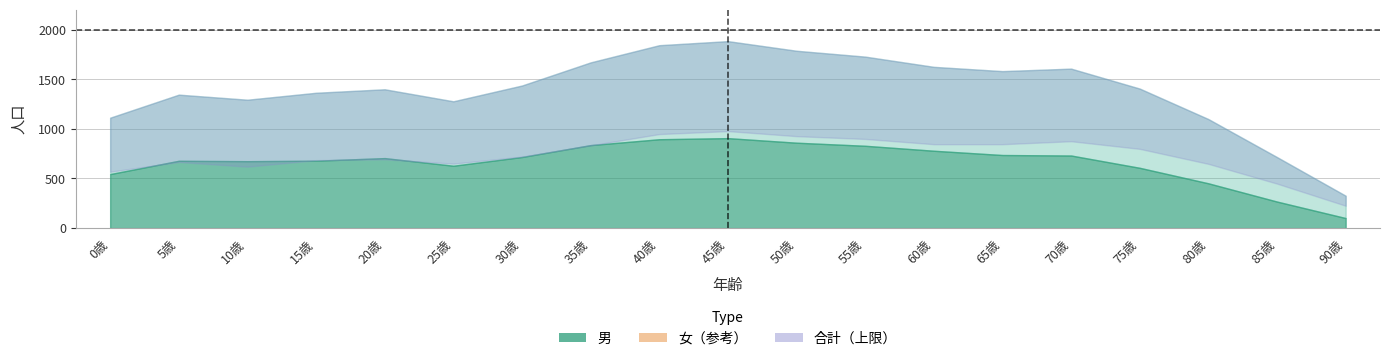

How many times do 男 and 女 cross each other?

6